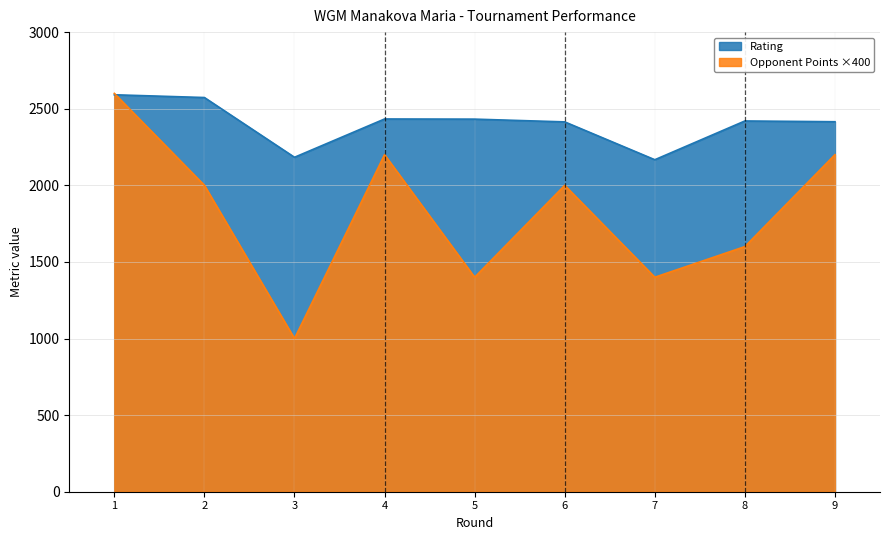

What is the sum of all Rating values?

21628